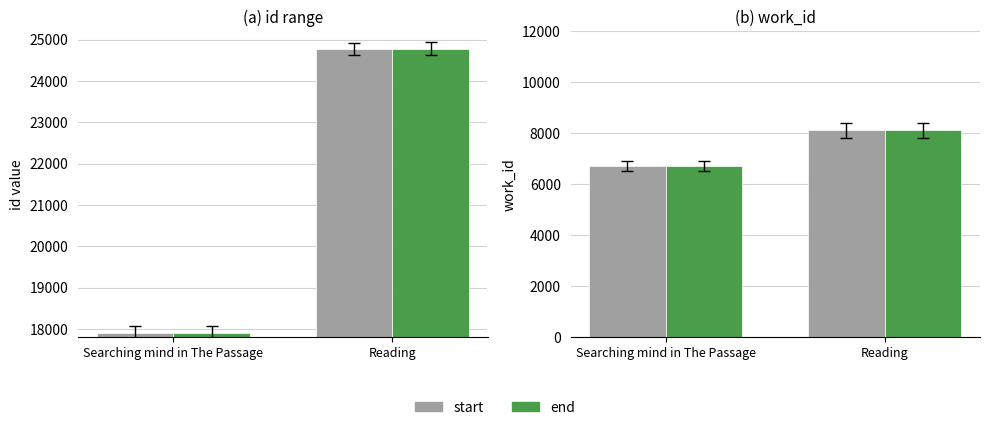

What is the sum of all end values?

14850